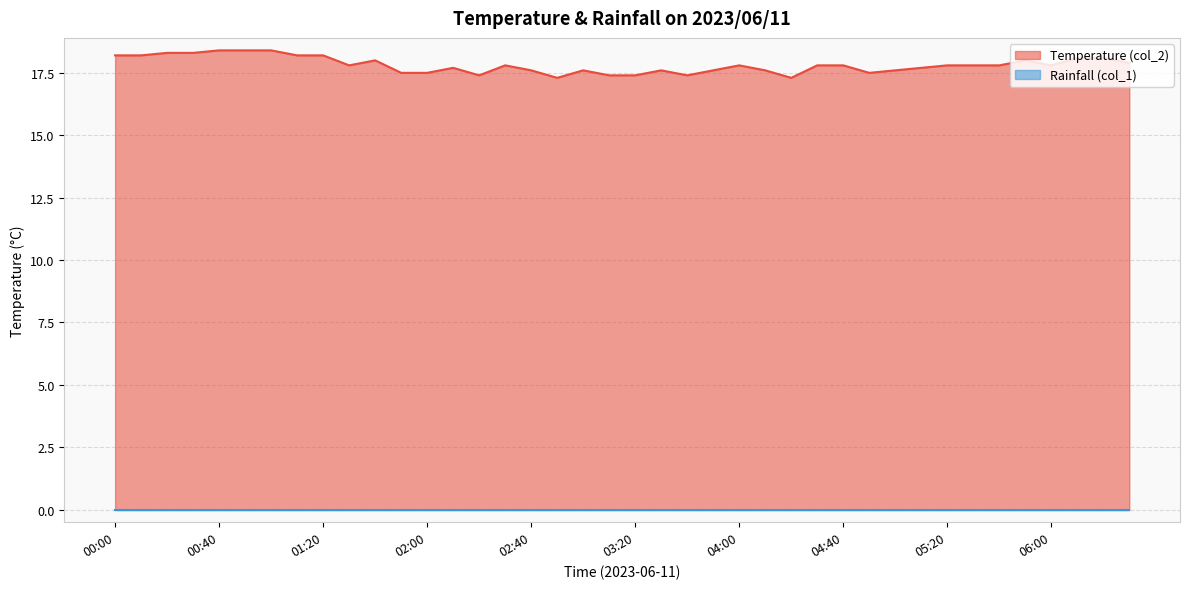

What is the difference between the second highest and minimum values?

1.1